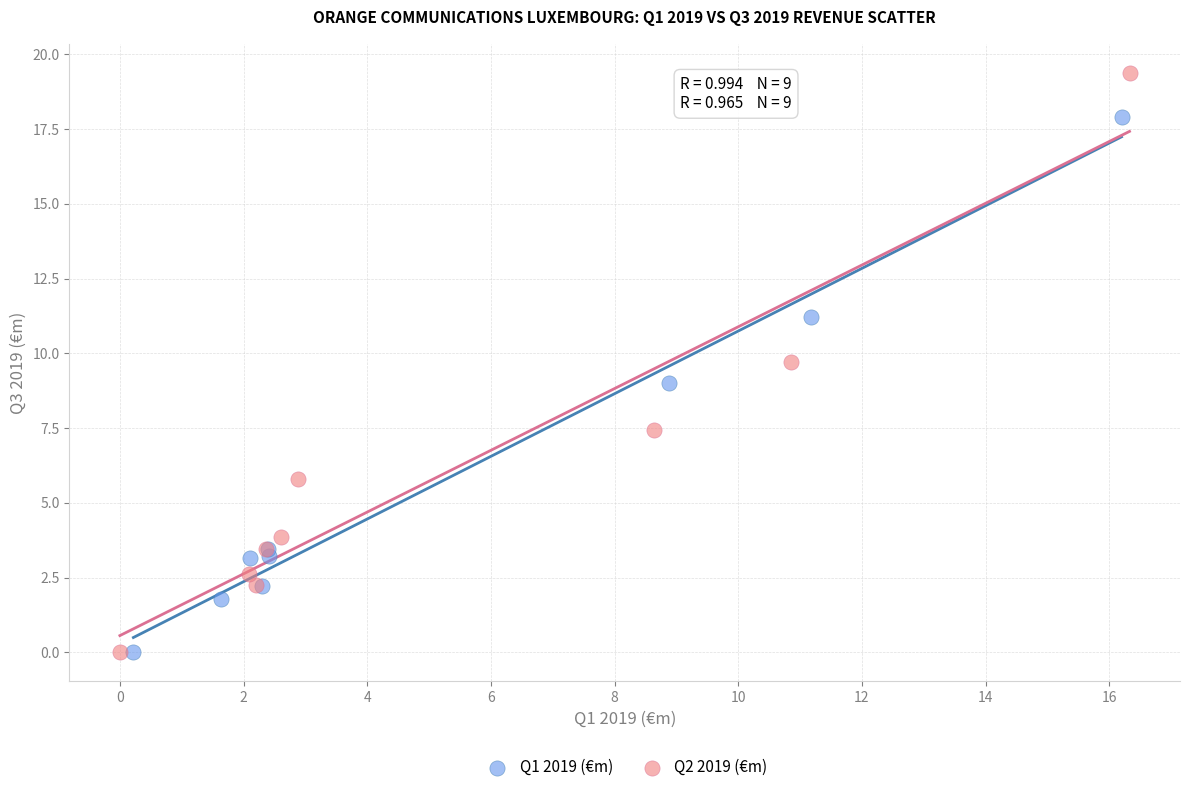

Which series contains the highest Y value?

Q2 2019 (€m)